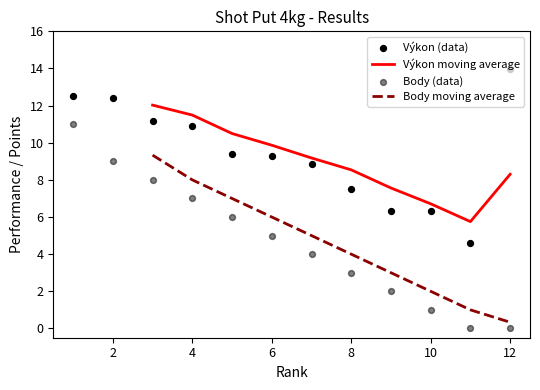

Which series contains the lowest Y value?

Body